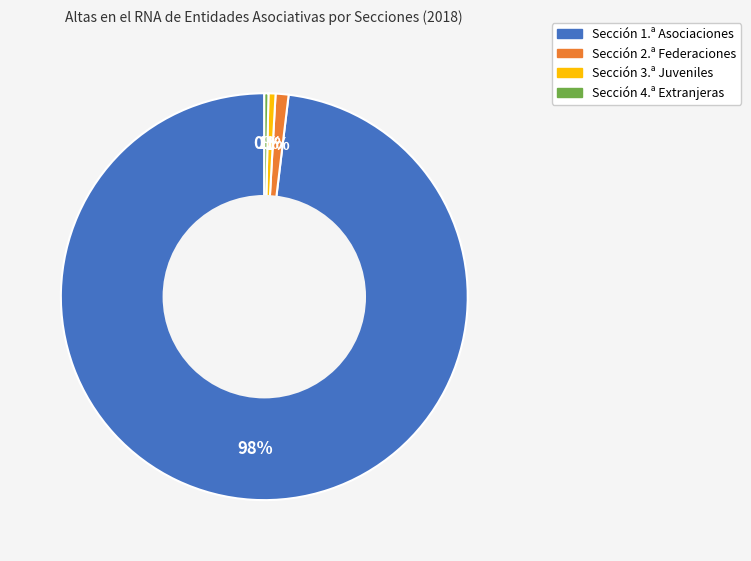

Which category accounts for the majority?

Sección 1.ª Asociaciones